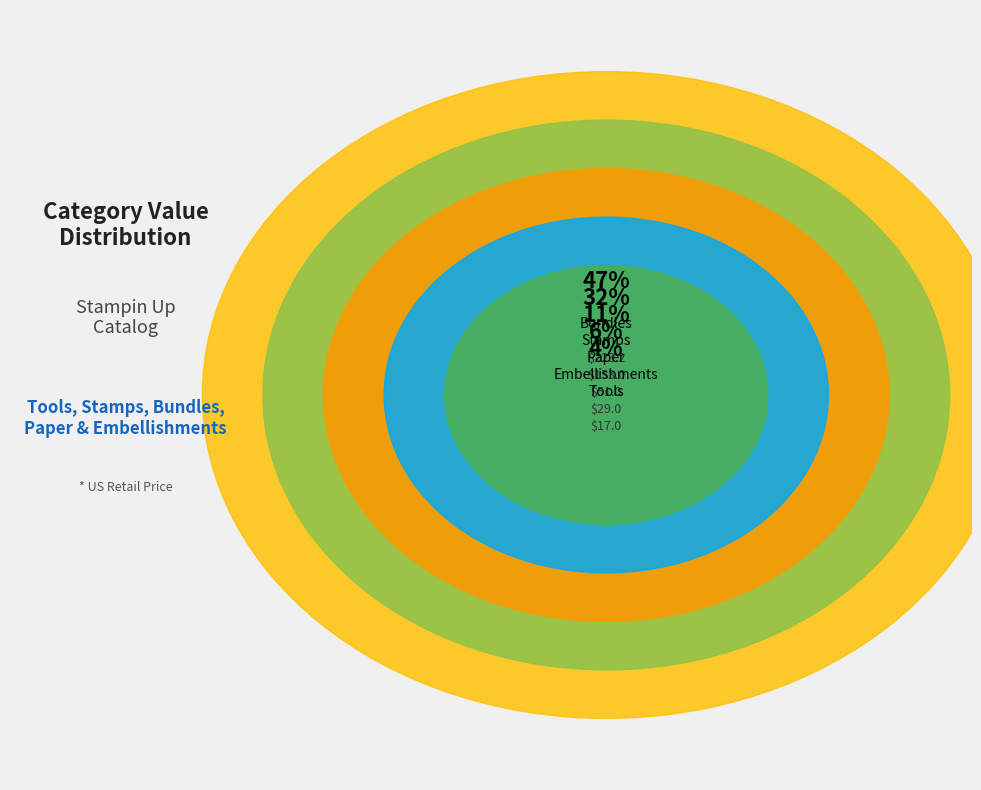

Is there any slice that represents more than half of the pie?

No